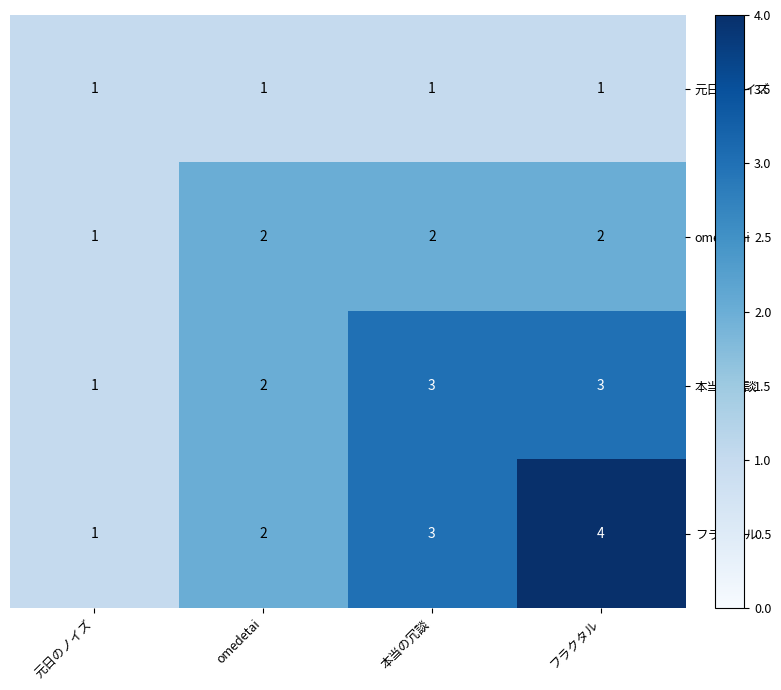

At which category does the chart reach its peak across all series?

フラクタル